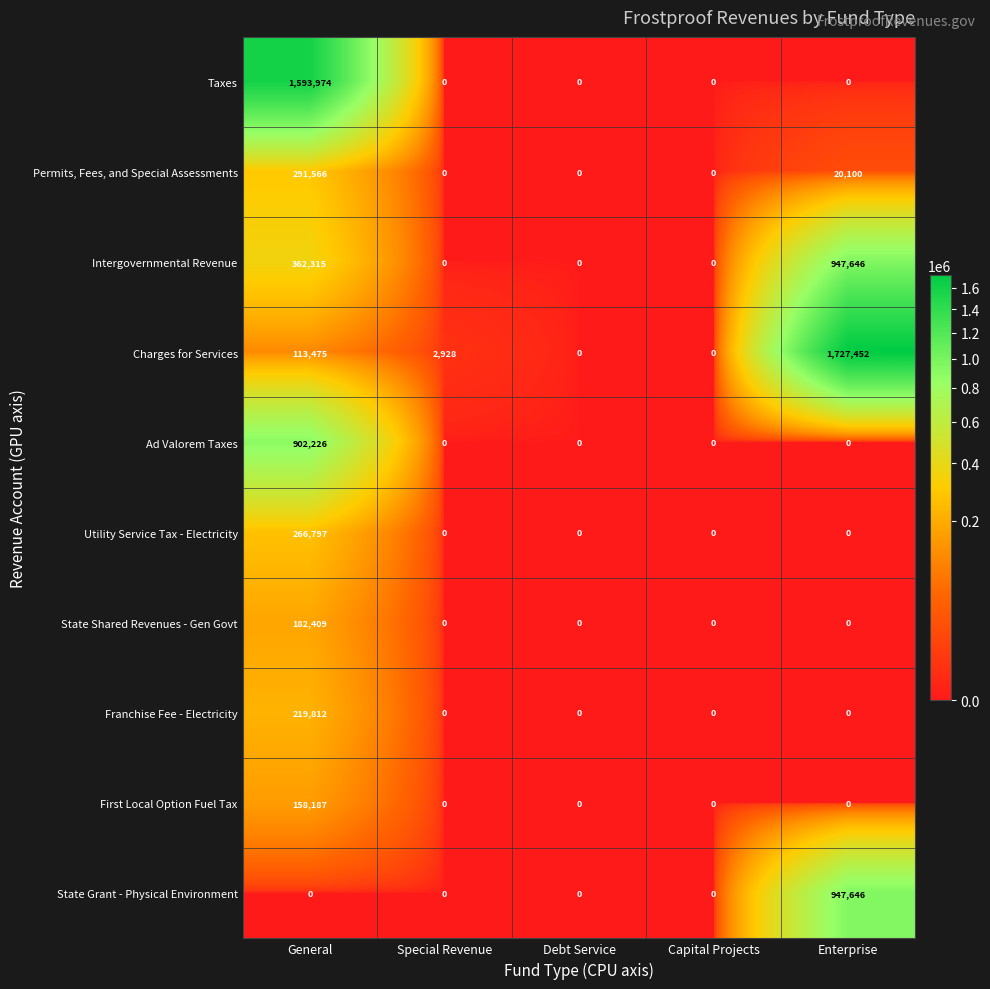

How many positive values does the Taxes series have?

1